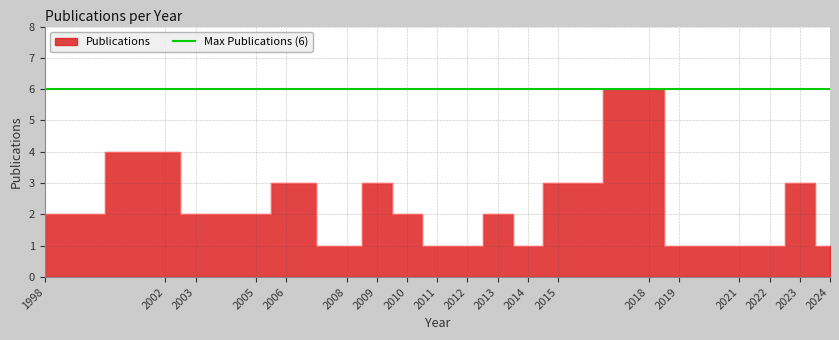

List the labels in order of value, smallest first.

2008, 2011, 2012, 2014, 2019, 2021, 2022, 2024, 1998, 2003, 2005, 2010, 2013, 2006, 2009, 2015, 2023, 2002, 2018